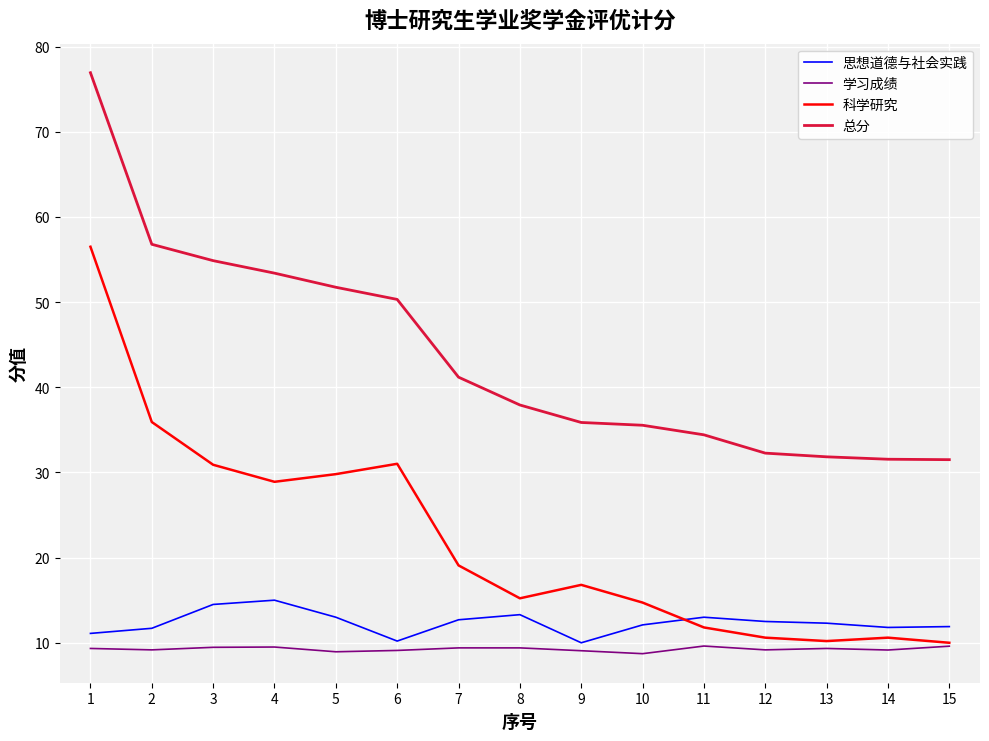

True or false: 学习成绩 and 总分 intersect in this chart.

False